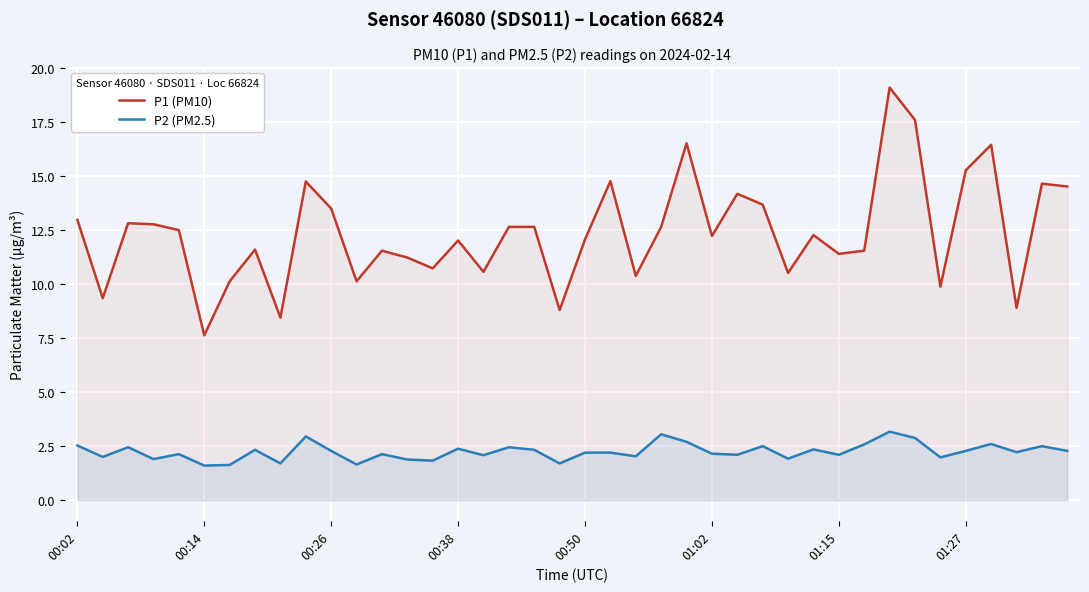

Reading right to left, list all the values displayed in this chart.

P1 (PM10): 14.5	14.7	8.9	16.4	15.3	9.9	17.6	19.1	11.6	11.4	12.3	10.5	13.7	14.2	12.2	16.5	12.7	10.4	14.8	12.1	8.8	12.7	12.7	10.6	12.0	10.7	11.2	11.6	10.1	13.5	14.8	8.4	11.6	10.1	7.6	12.5	12.8	12.8	9.3	13.0
P2 (PM2.5): 2.3	2.5	2.2	2.6	2.3	2.0	2.9	3.2	2.6	2.1	2.4	1.9	2.5	2.1	2.1	2.7	3.0	2.0	2.2	2.2	1.7	2.3	2.5	2.1	2.4	1.8	1.9	2.1	1.6	2.3	3.0	1.7	2.3	1.6	1.6	2.1	1.9	2.5	2.0	2.5